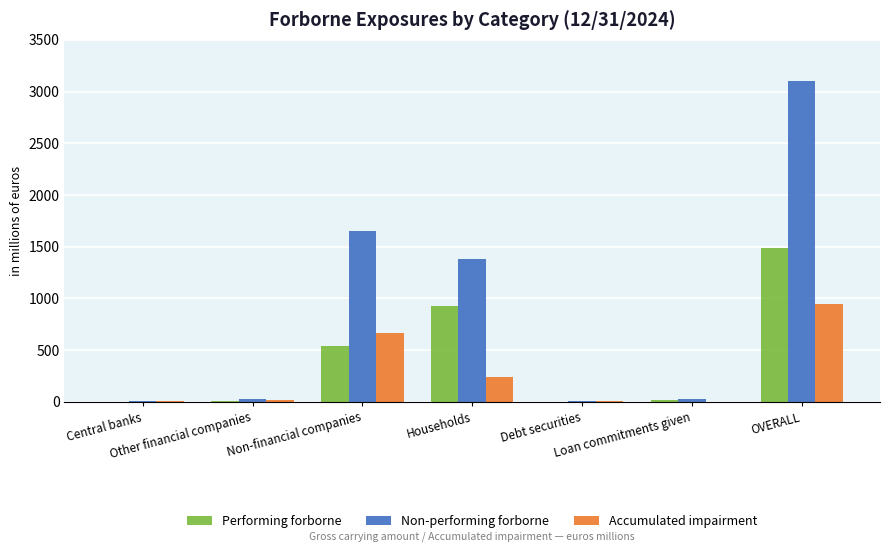

Are the bars horizontal?

No